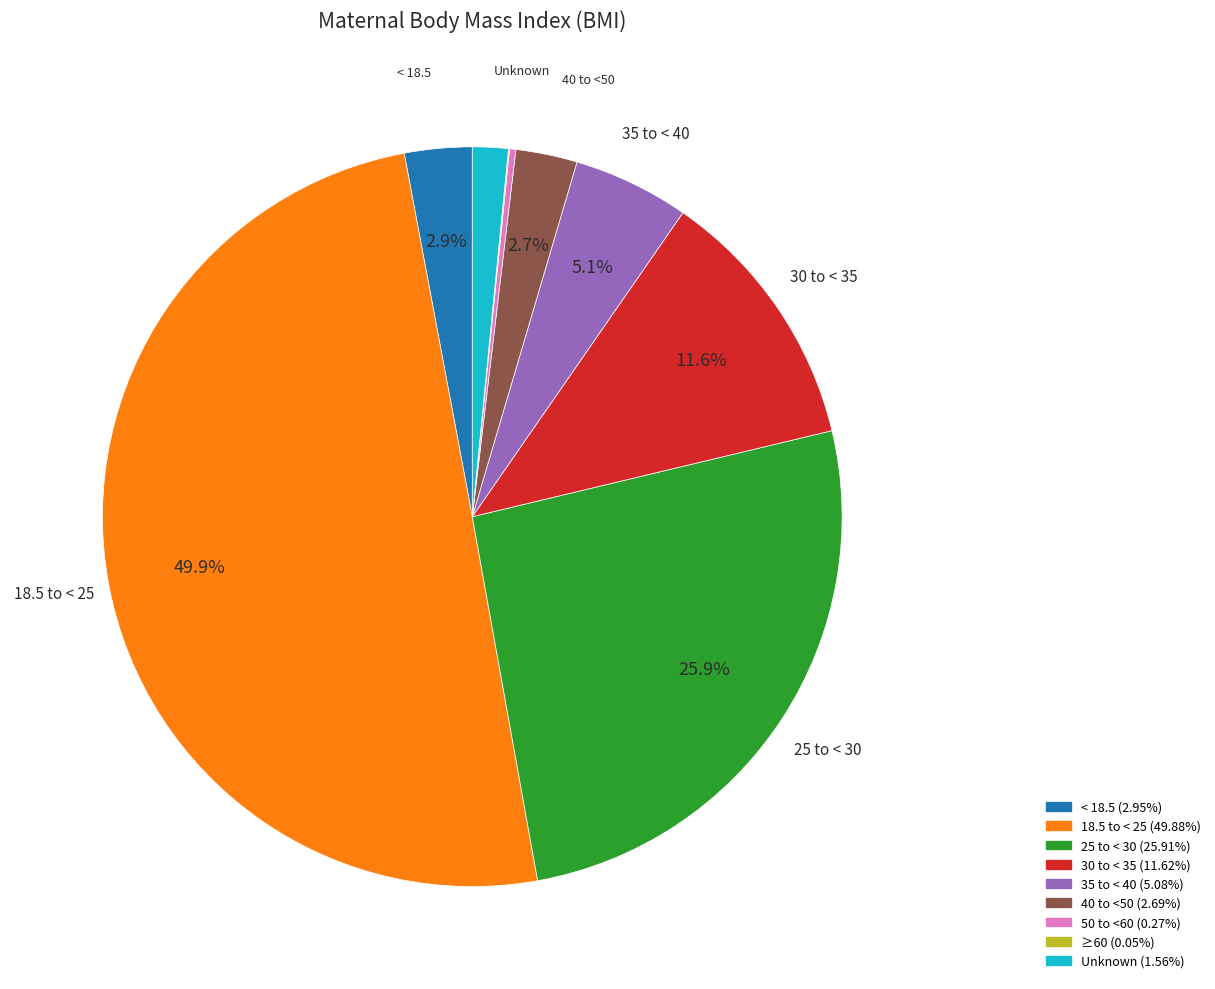

What percentage do 35 to < 40 and 25 to < 30 together represent?

31.0%